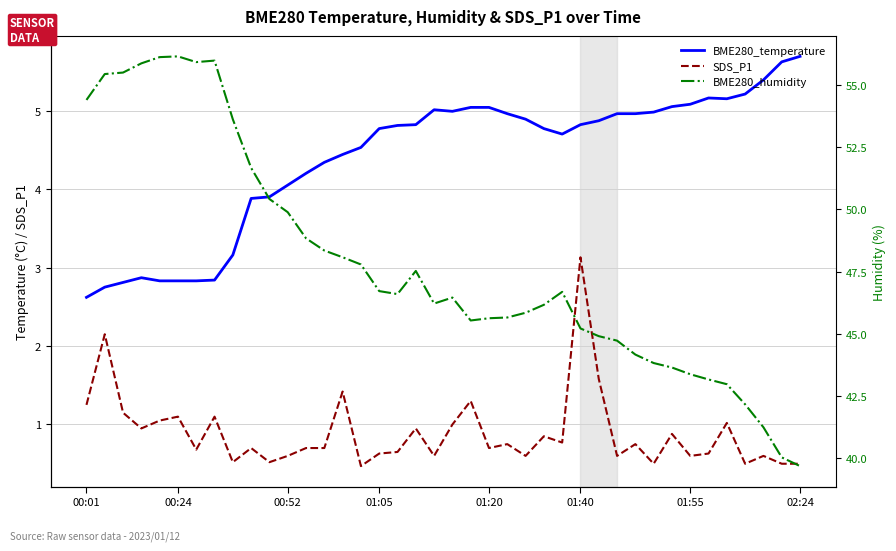

Where is BME280_temperature nearest to the value 4?

00:52